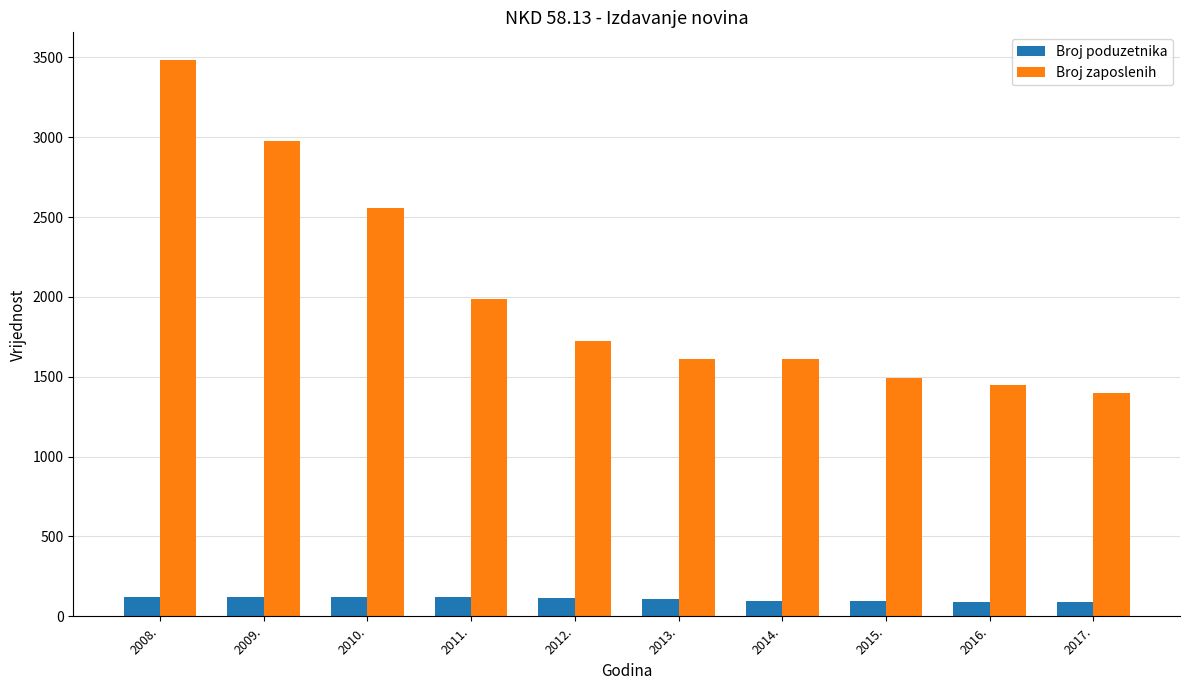

What is the sum of all Broj zaposlenih values?

20290